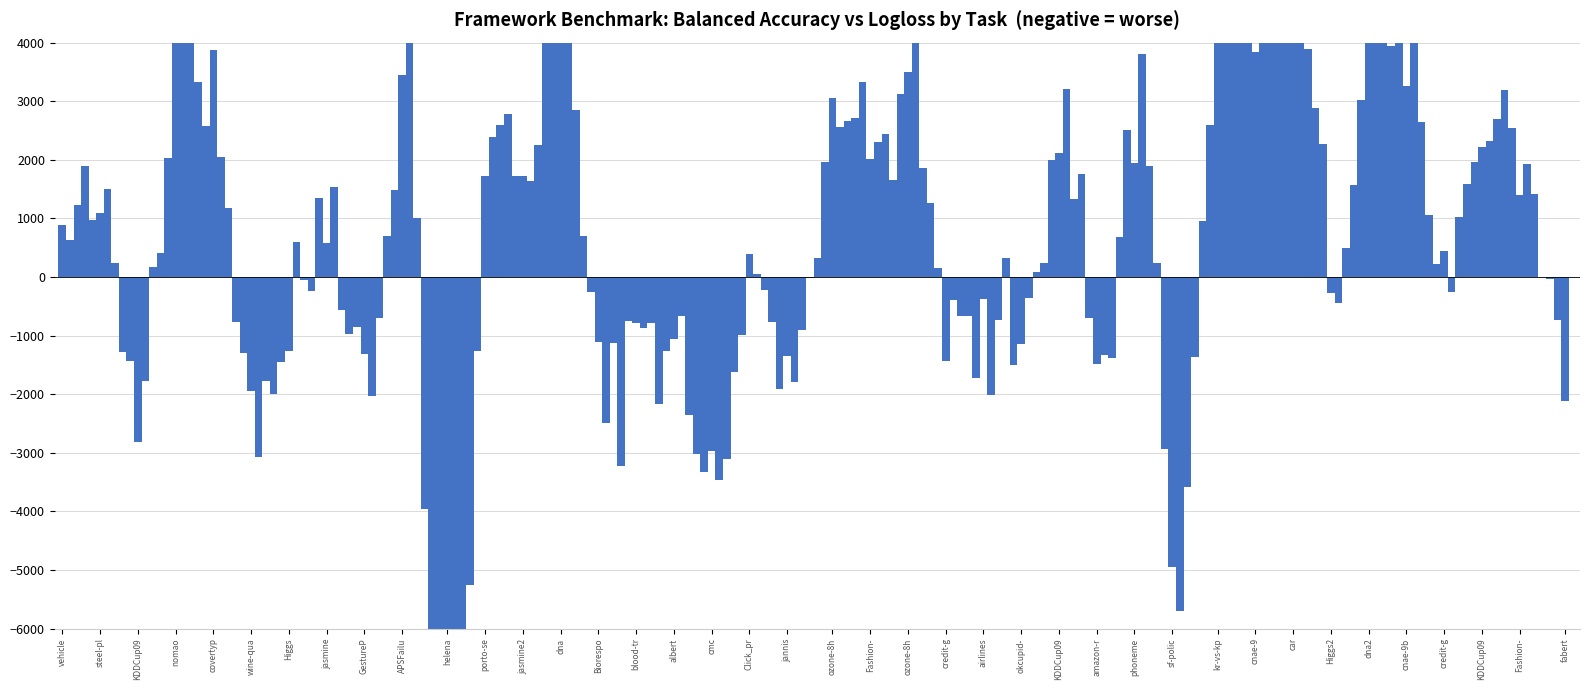

Rank the categories by value from lowest to highest.

14, 15, 23, 27, 17, 36, 30, 28, 22, 34, 32, 20, 0, 12, 13, 1, 7, 31, 38, 4, 21, 5, 3, 33, 39, 8, 35, 19, 25, 18, 37, 11, 10, 26, 29, 24, 6, 16, 9, 2